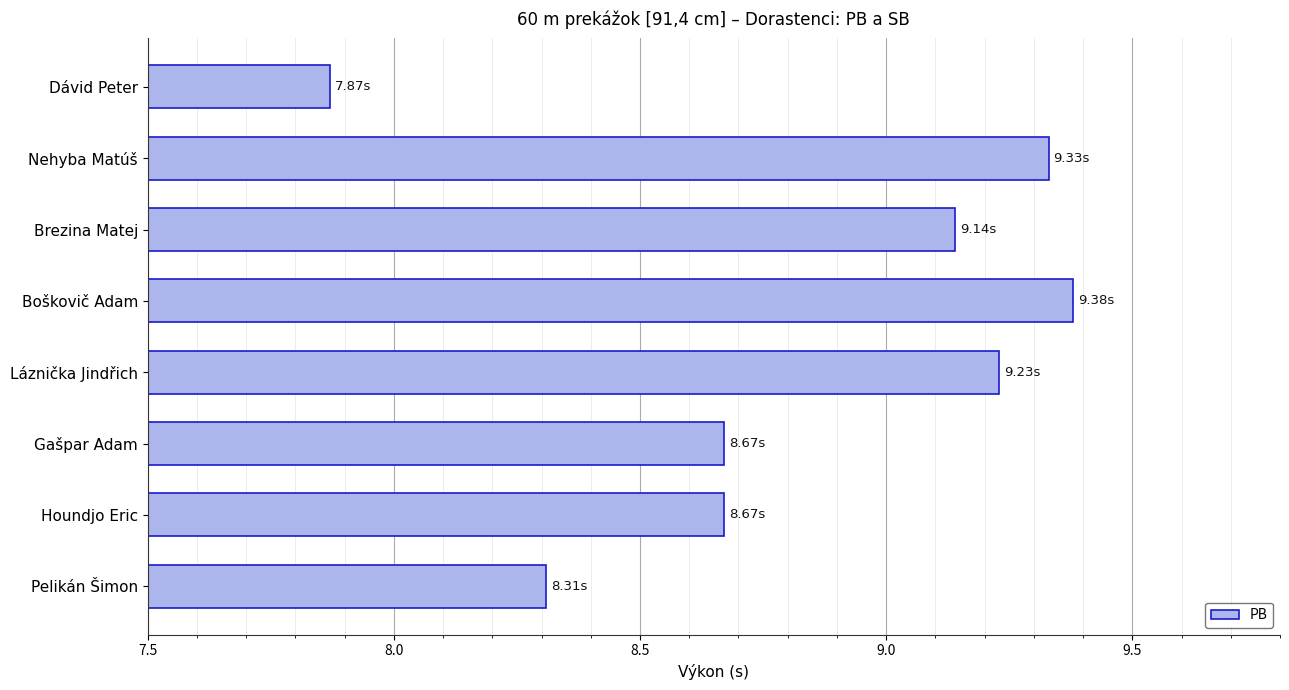

Which label corresponds to the largest value in the chart?

Boškovič Adam